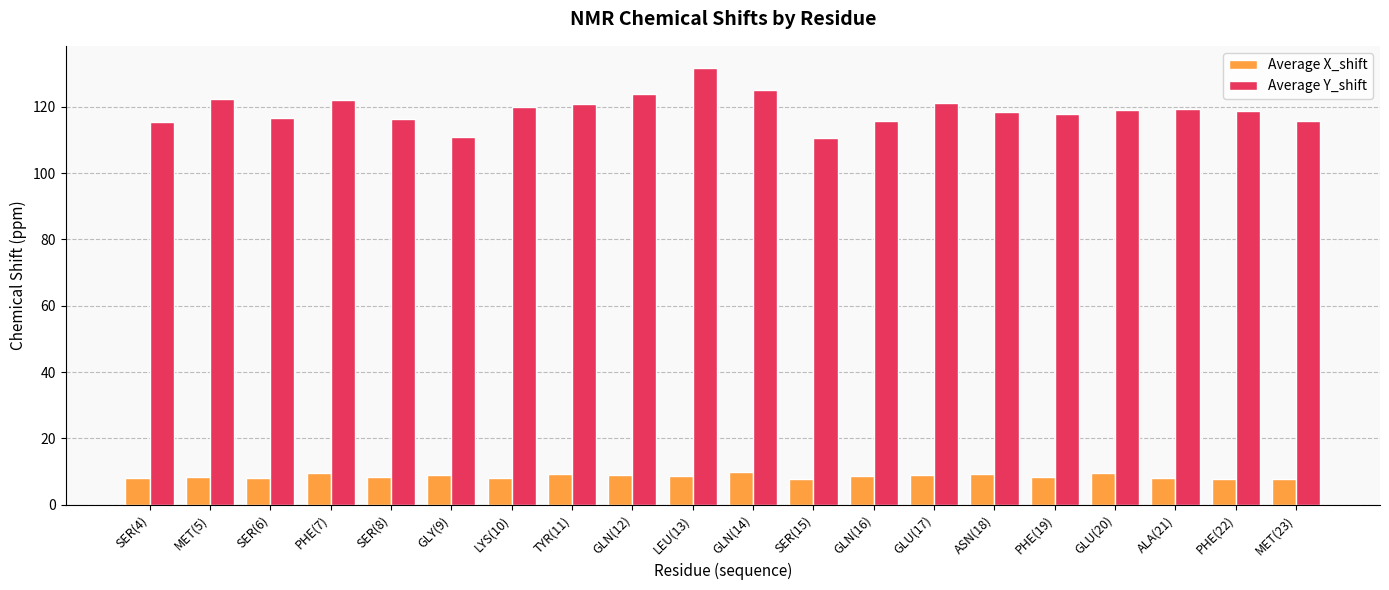

At which category is the sum across all series the highest?

LEU(13)